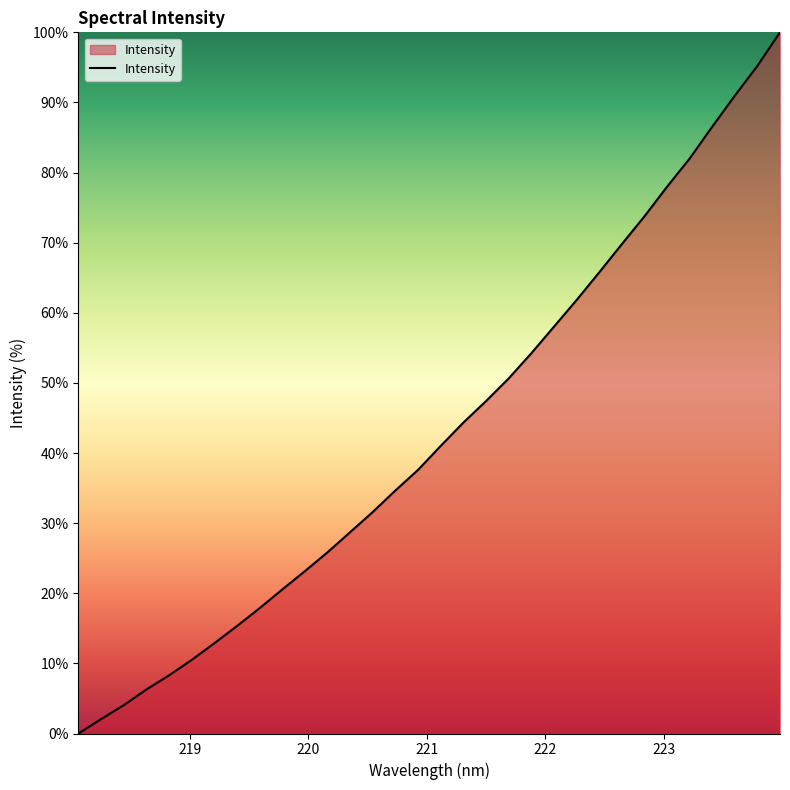

What is the maximum value shown in the chart?

100.0